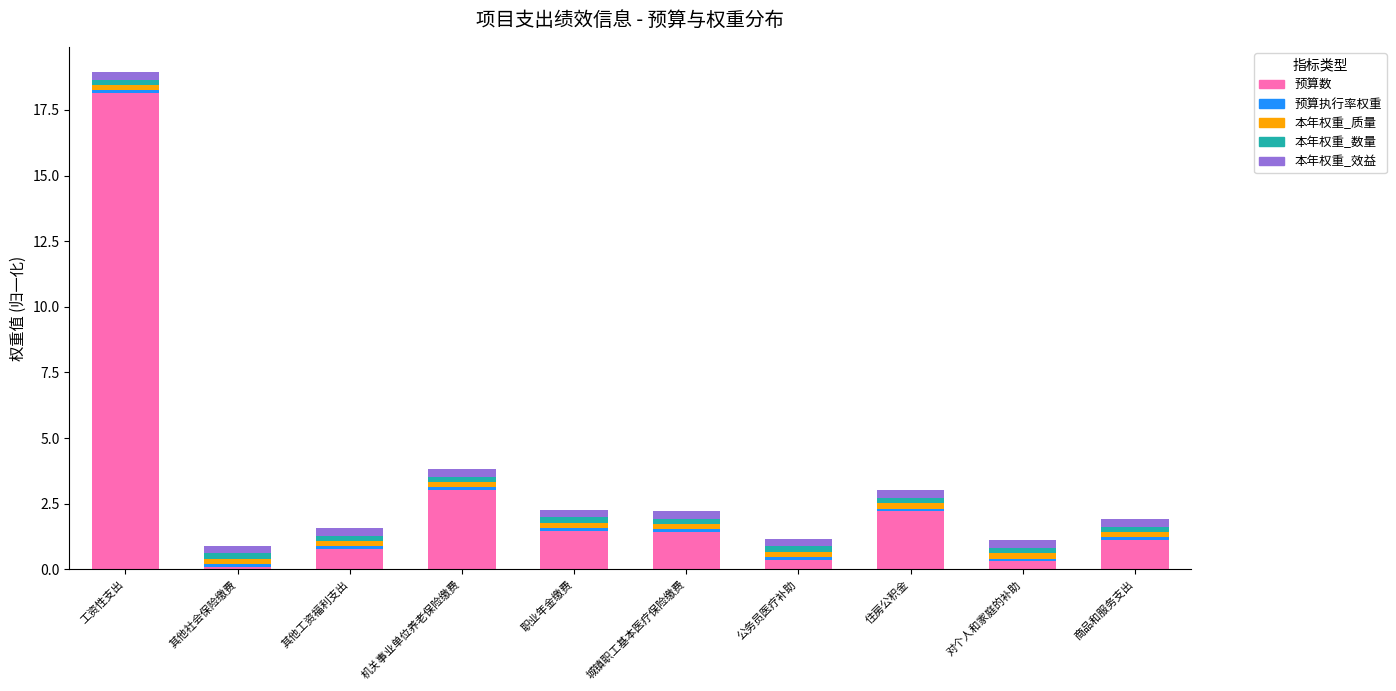

At which label does 预算数 reach its peak?

工资性支出